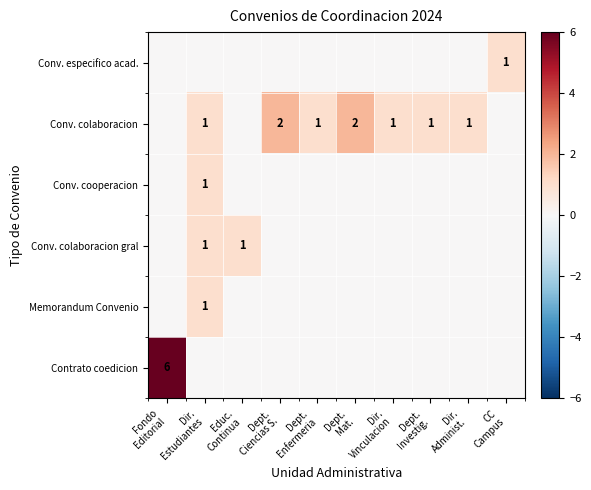

Which label corresponds to the smallest value in the chart?

Dir.
Estudiantes